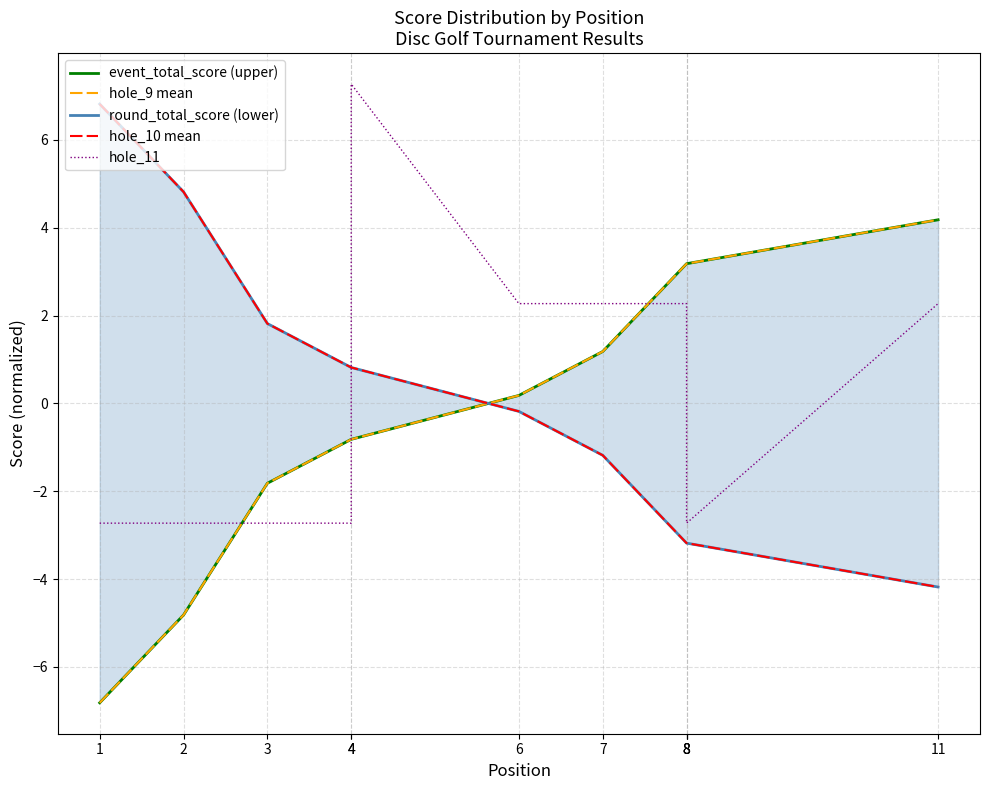

Rank the series by their maximum value, from lowest to highest.

event_total_score (upper), hole_9 mean, round_total_score (lower), hole_10 mean, hole_11